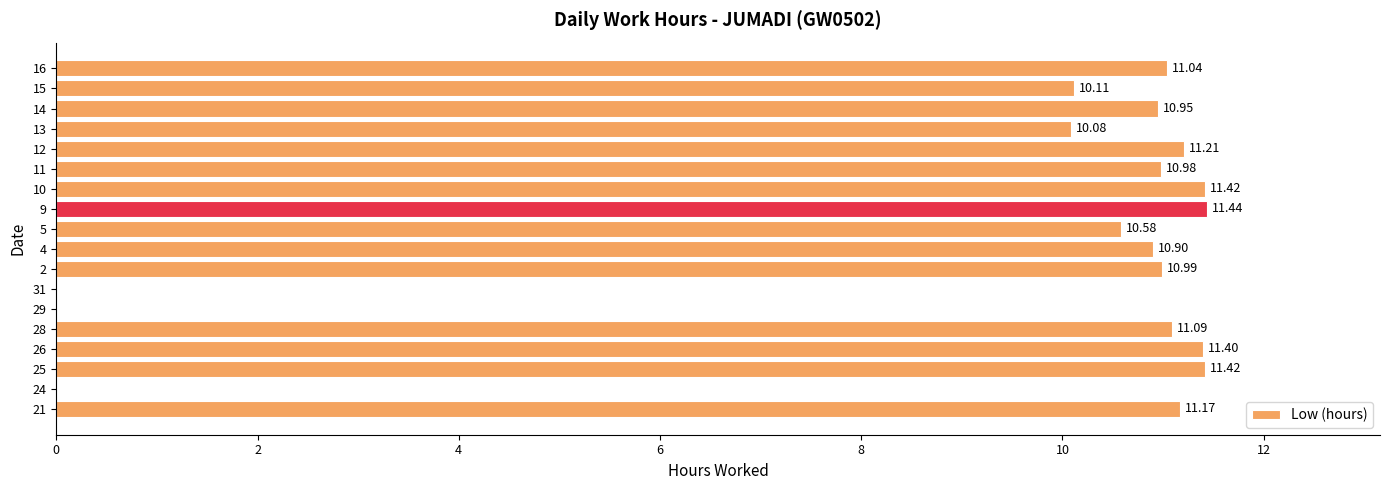

What is the sum of all values?

164.8